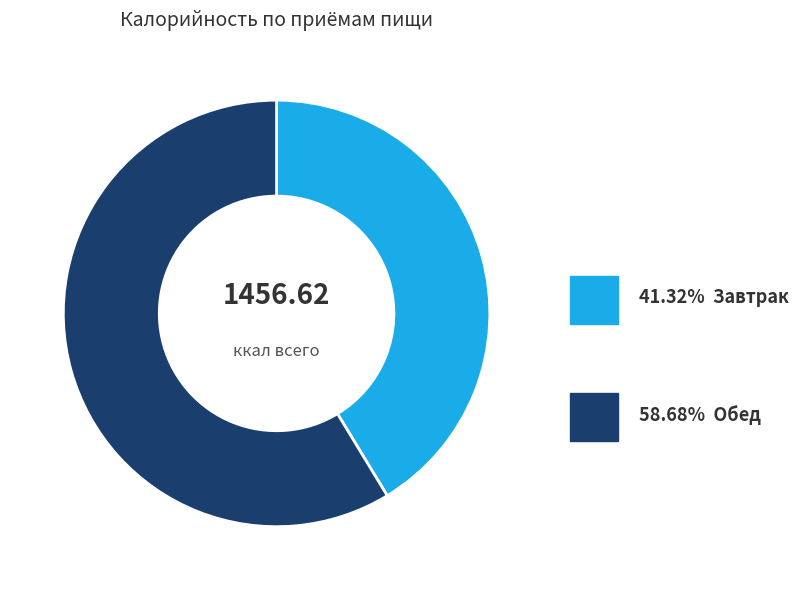

Is there any slice that represents more than half of the pie?

Yes